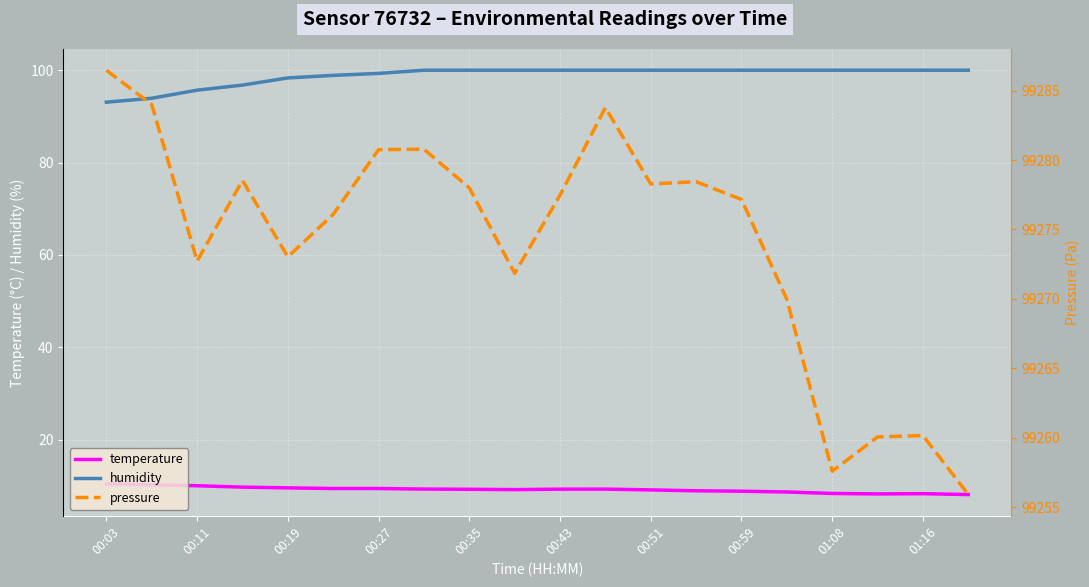

True or false: temperature and humidity intersect in this chart.

False